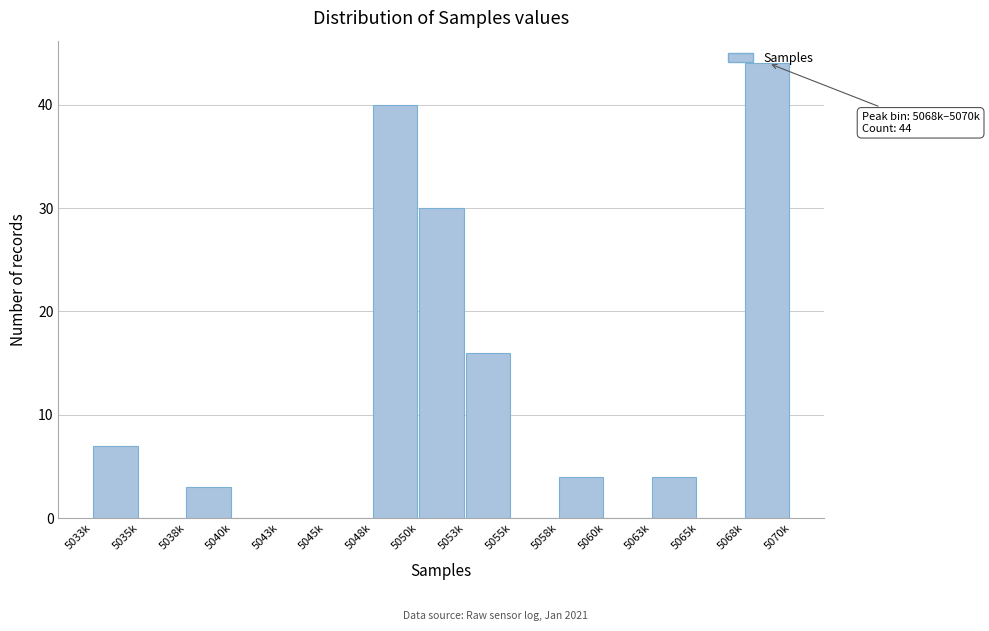

At which label is the value closest to 22?

5053k